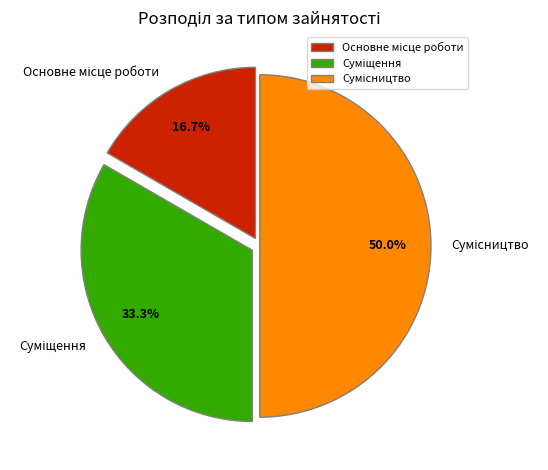

To the nearest percent, what portion does Основне місце роботи represent?

17%